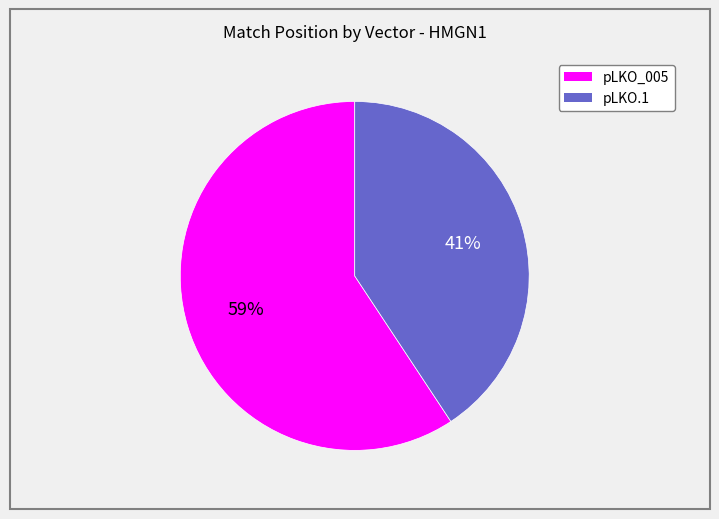

Count the number of slices in the pie.

2